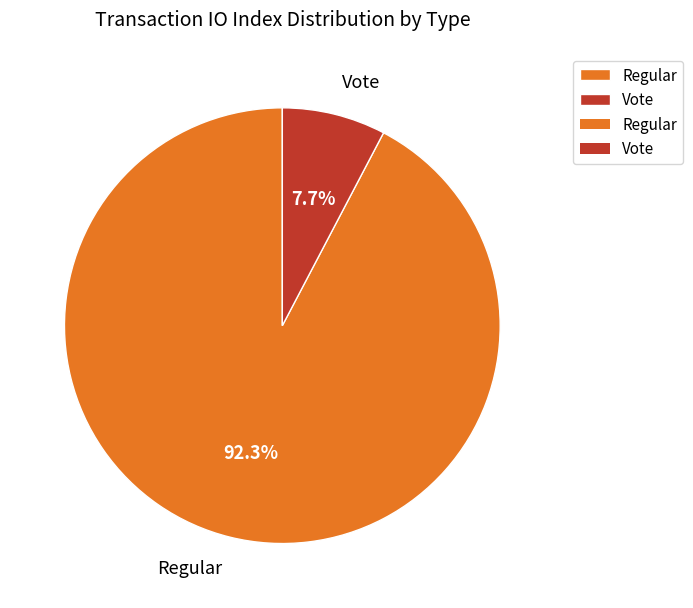

To the nearest percent, what is the average slice percentage?

50%